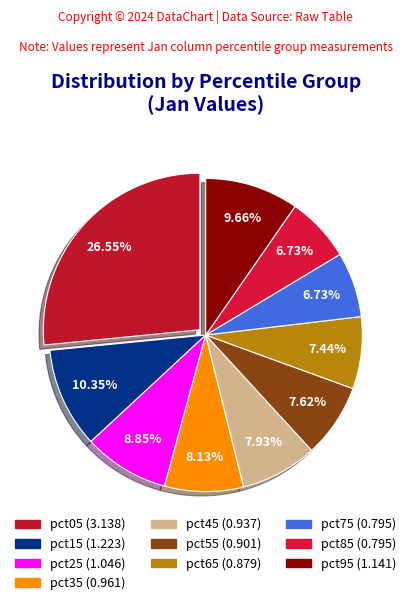

How many slices are in this pie chart?

10